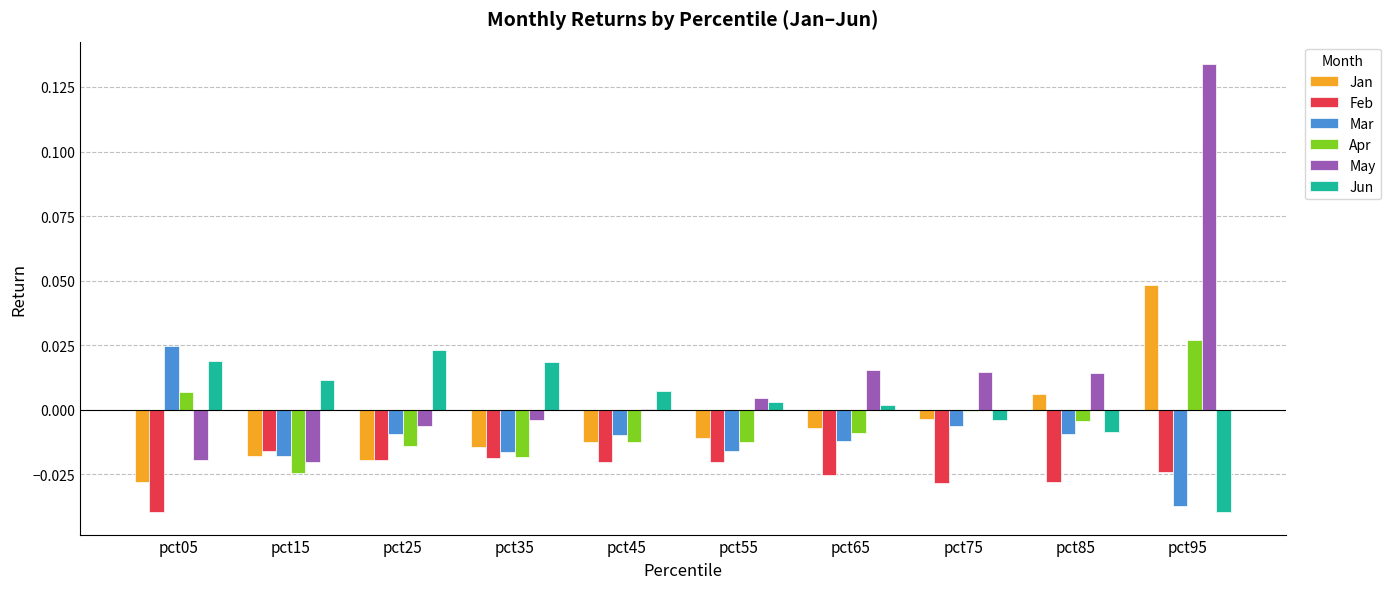

Which label corresponds to the largest value in the chart?

pct95